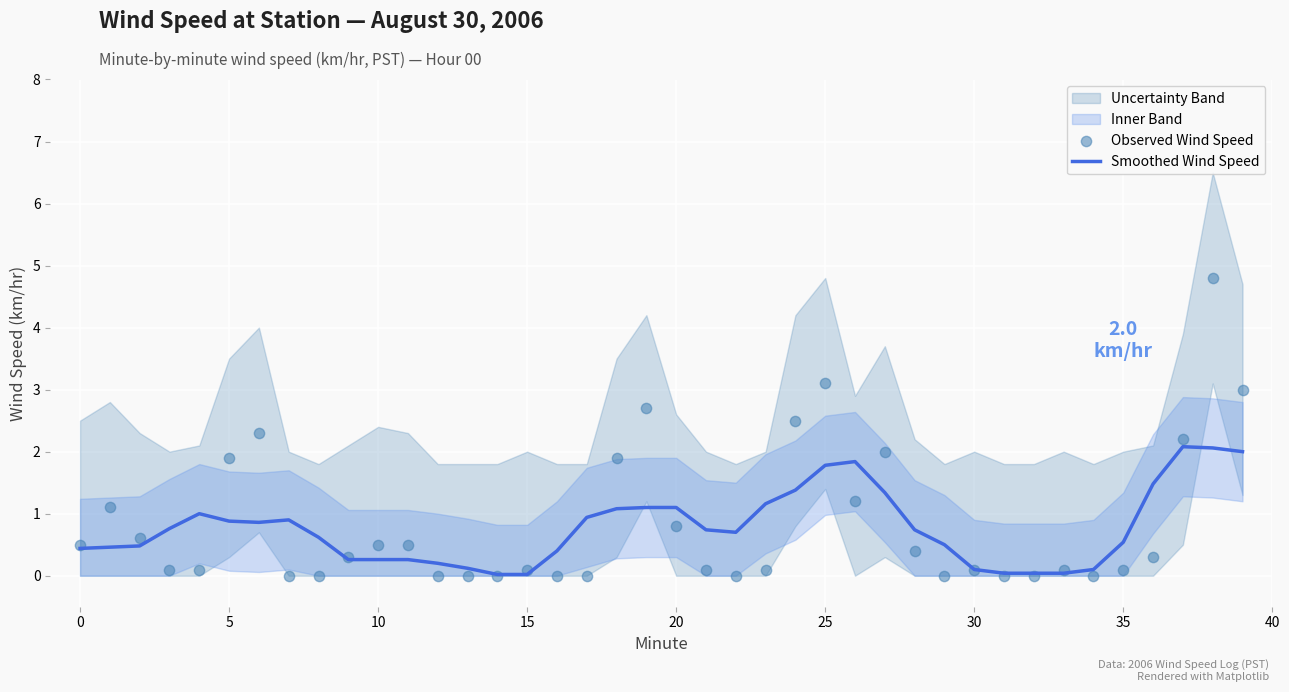

What is the maximum value for Smoothed Wind Speed?

2.1